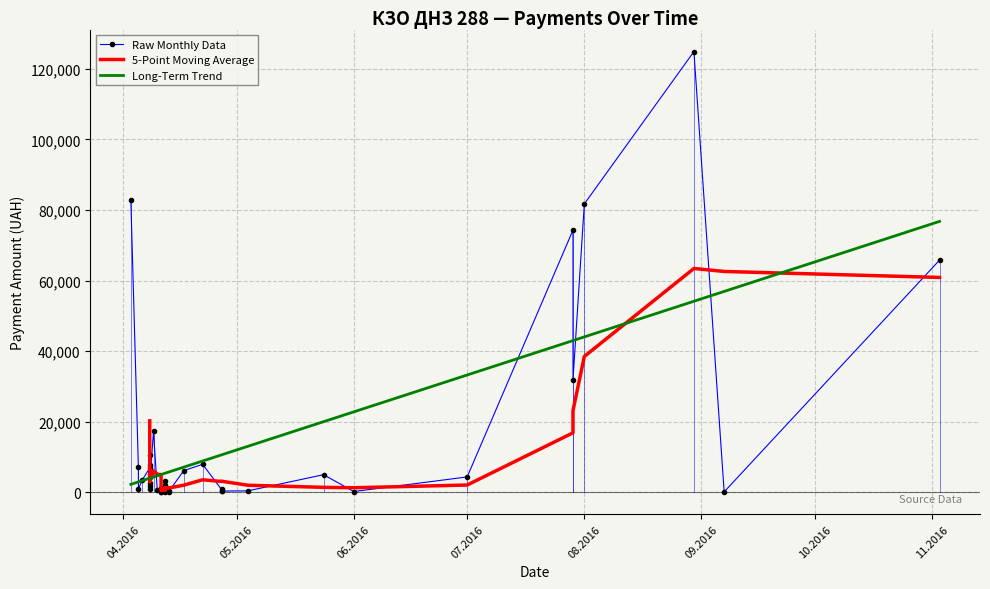

Between 28 and 17, which is larger?

28